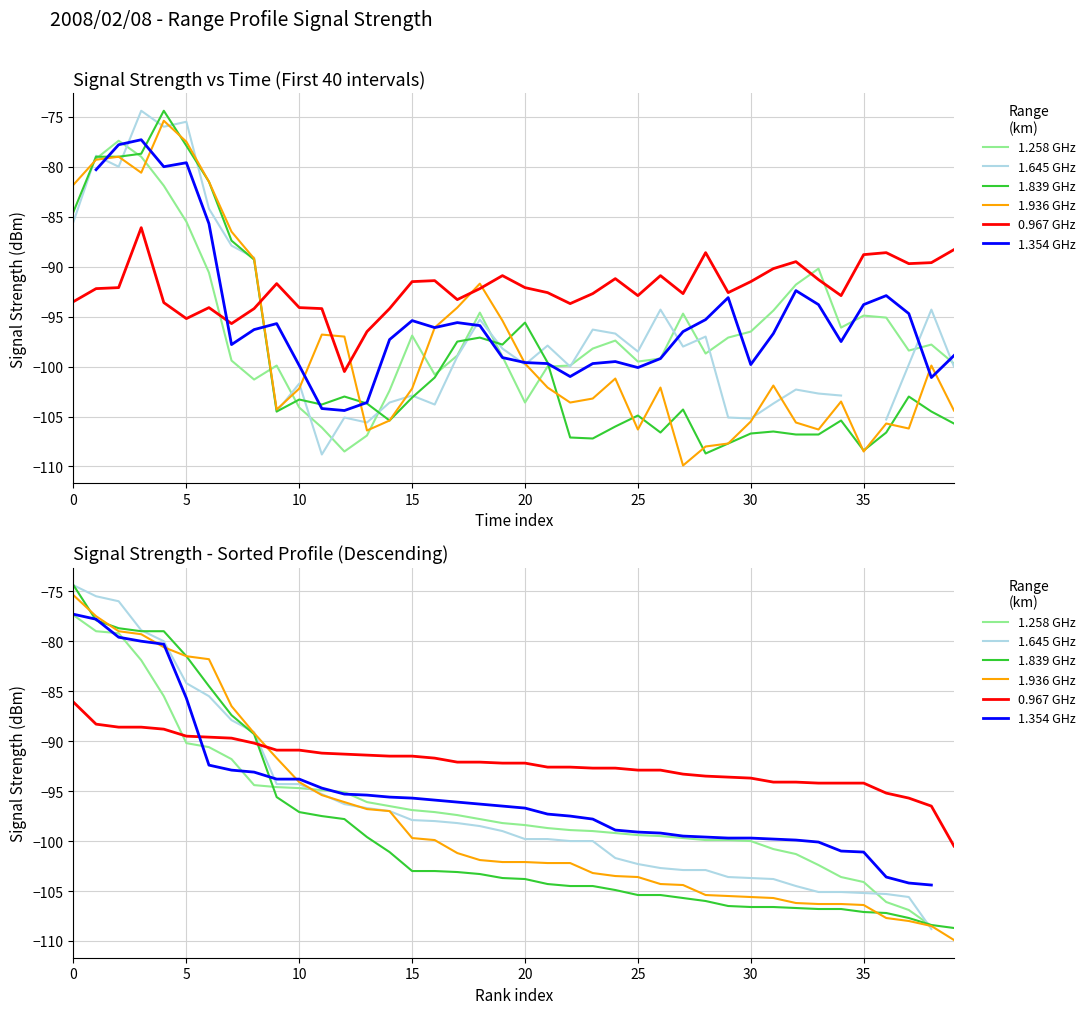

What is the difference between the highest and lowest values at 2008/02/08 03:30?

9.5